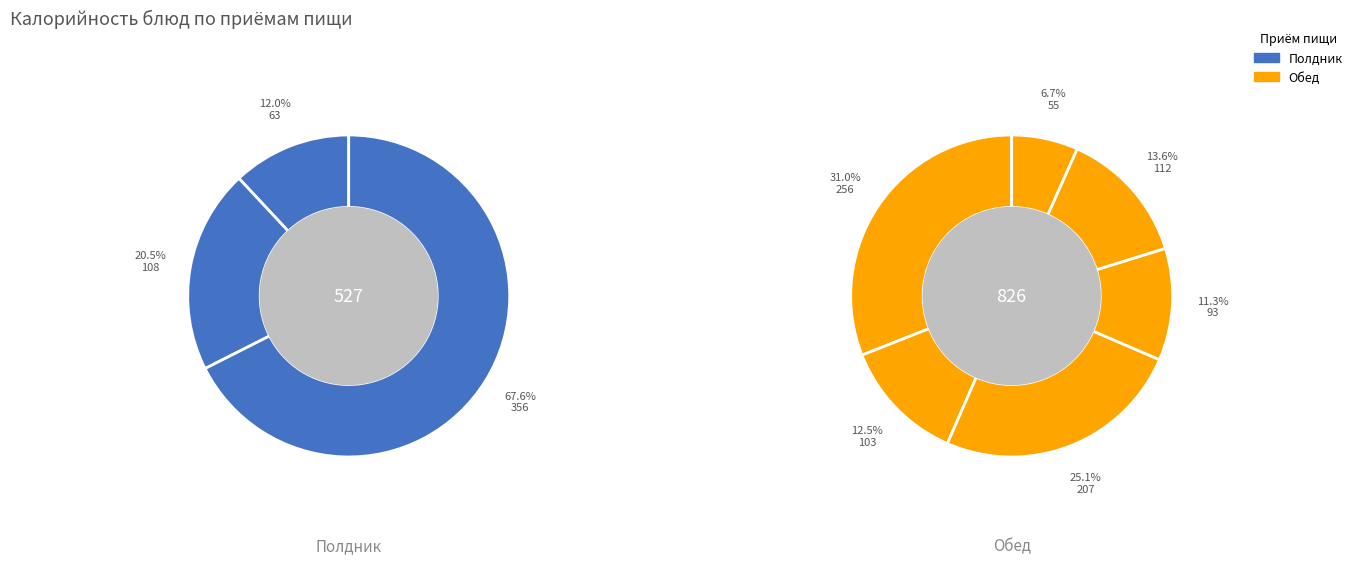

Which slice is the smallest?

хлеб чусовской